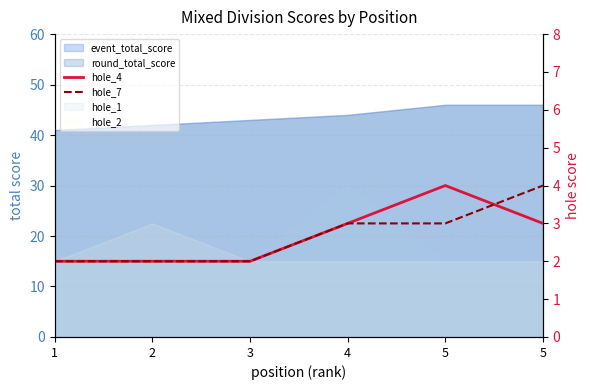

What is the spread (max minus min) of values at 5?

1